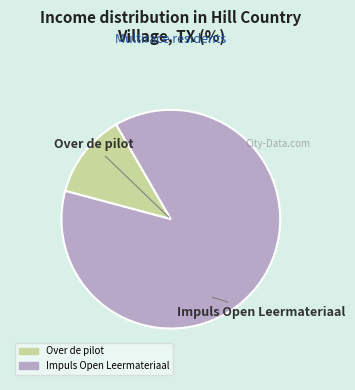

Is there a majority slice in this chart?

Yes